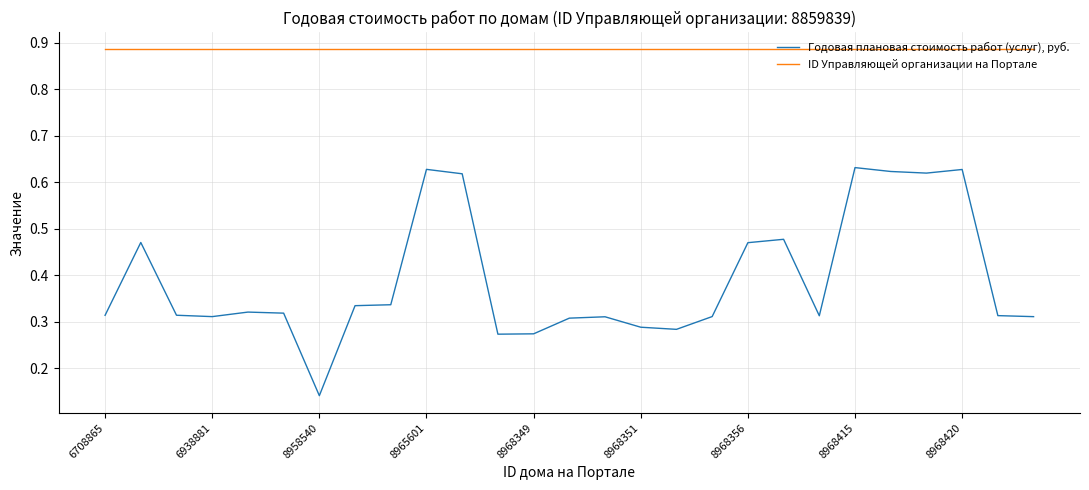

List the series in order of their peak value, highest first.

ID Управляющей организации на Портале, Годовая плановая стоимость работ (услуг), руб.